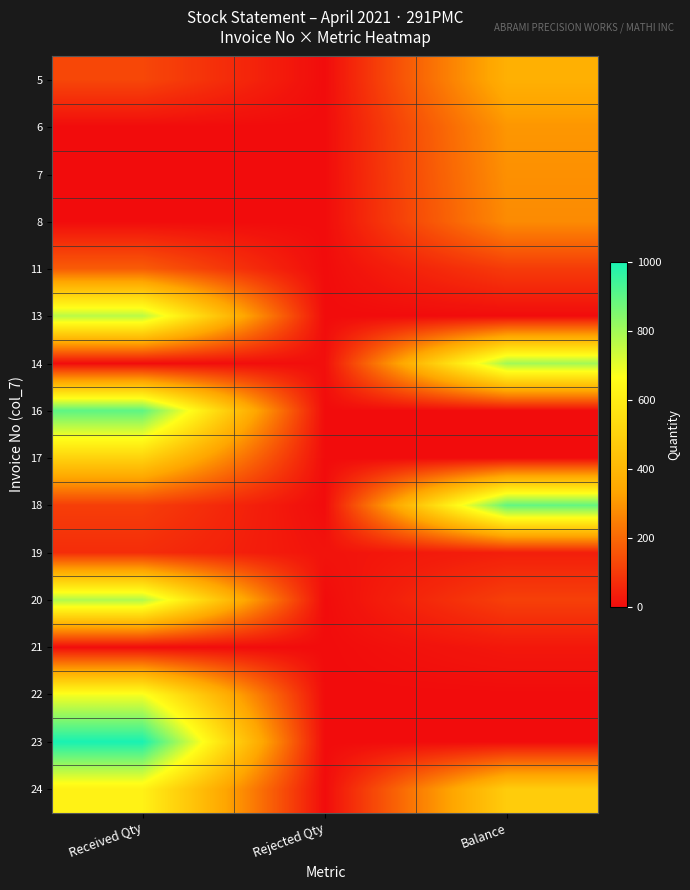

Reading left to right, what are all the values shown in this chart?

5: Received Qty=128	Rejected Qty=0	Balance=372
6: Received Qty=0	Rejected Qty=0	Balance=301
7: Received Qty=0	Rejected Qty=0	Balance=288
8: Received Qty=0	Rejected Qty=0	Balance=276
11: Received Qty=174	Rejected Qty=0	Balance=102
13: Received Qty=768	Rejected Qty=0	Balance=0
14: Received Qty=0	Rejected Qty=6	Balance=800
16: Received Qty=900	Rejected Qty=0	Balance=0
17: Received Qty=500	Rejected Qty=0	Balance=0
18: Received Qty=108	Rejected Qty=0	Balance=892
19: Received Qty=72	Rejected Qty=15	Balance=40
20: Received Qty=780	Rejected Qty=0	Balance=112
21: Received Qty=0	Rejected Qty=0	Balance=25
22: Received Qty=678	Rejected Qty=0	Balance=0
23: Received Qty=1000	Rejected Qty=0	Balance=0
24: Received Qty=618	Rejected Qty=0	Balance=479